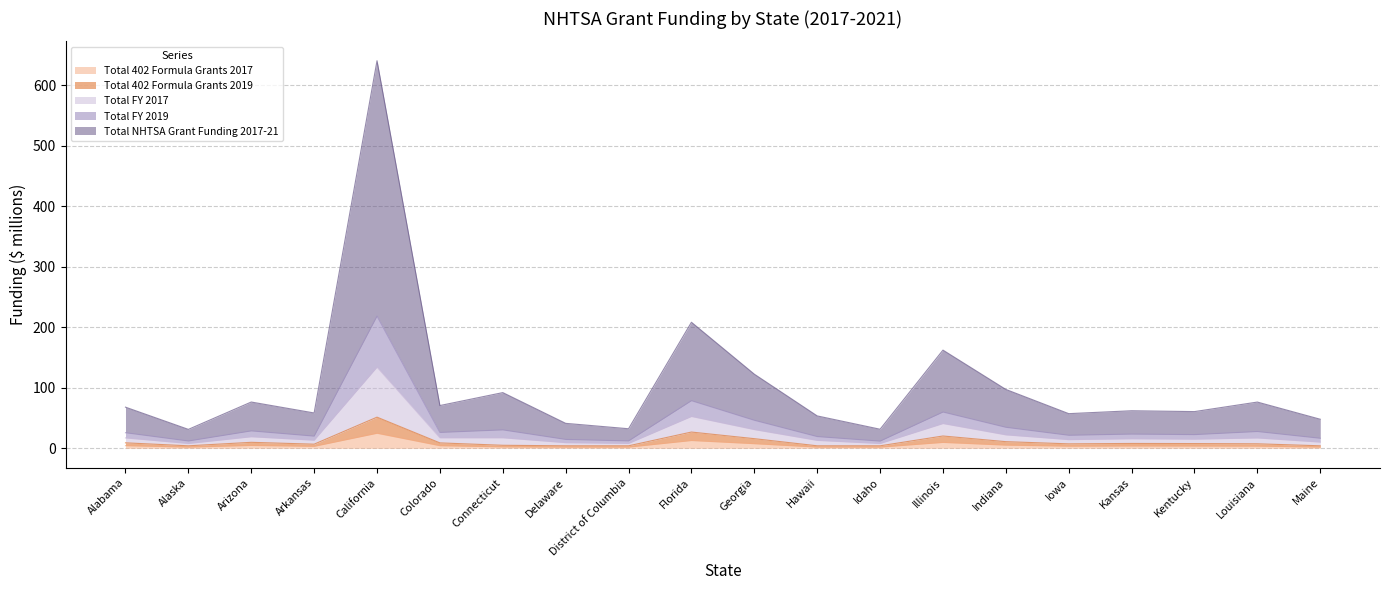

At which category is the sum across all series the highest?

California